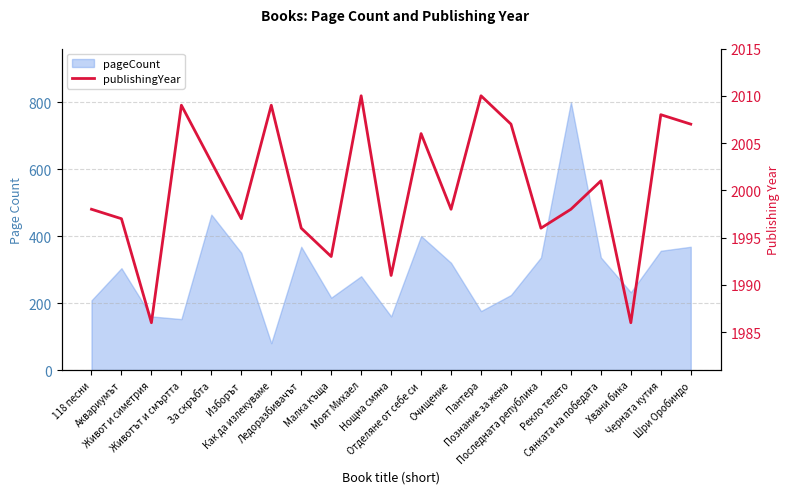

Which label corresponds to the largest value in the chart?

Моят Михаел